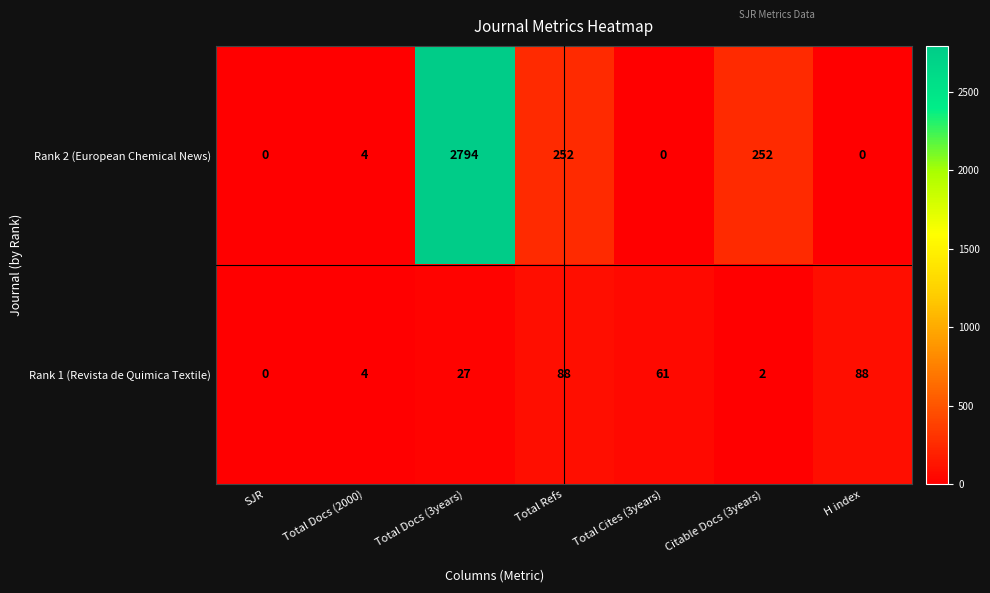

List the series in order of their overall mean, highest first.

Rank 2 (European Chemical News), Rank 1 (Revista de Quimica Textile)